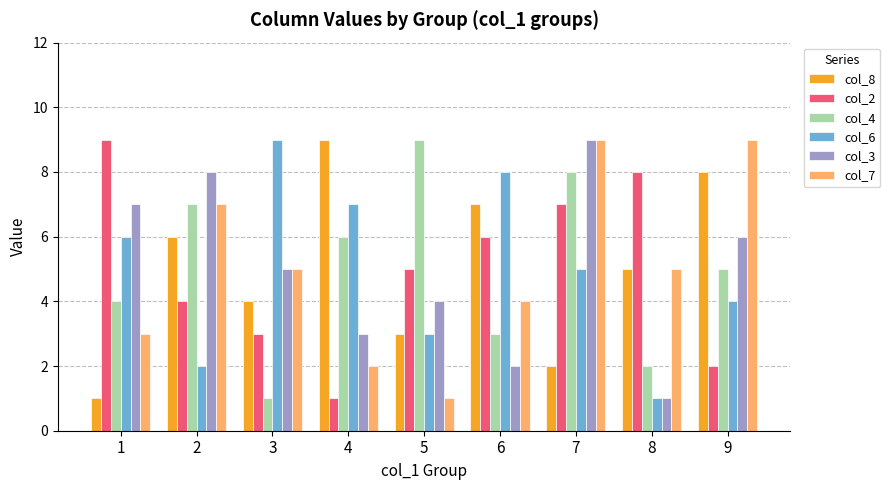

At which label does col_4 first exceed 5?

2